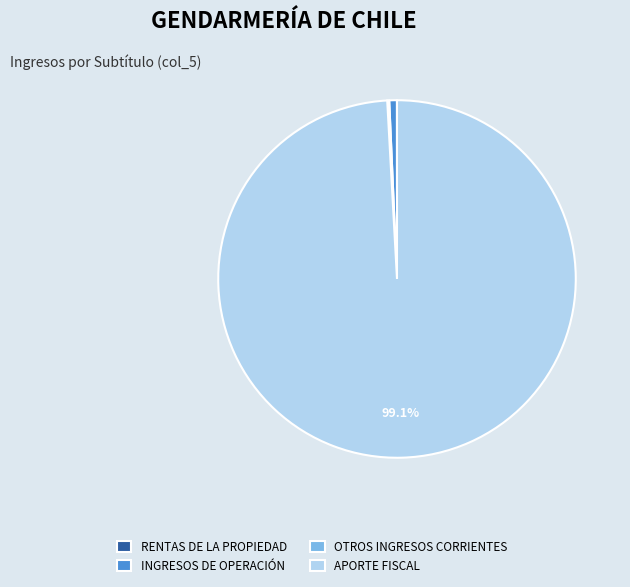

Which has a higher value, APORTE FISCAL or INGRESOS DE OPERACIÓN?

APORTE FISCAL